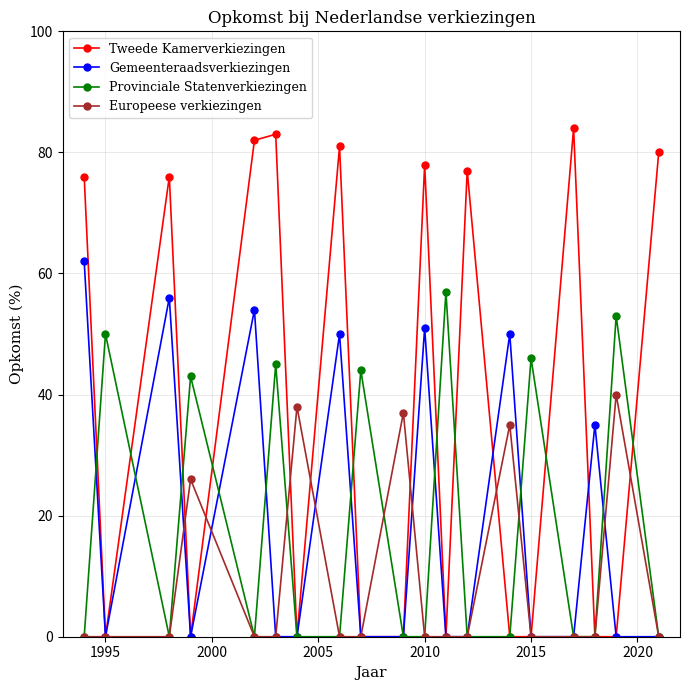

What is the greatest value displayed?

84